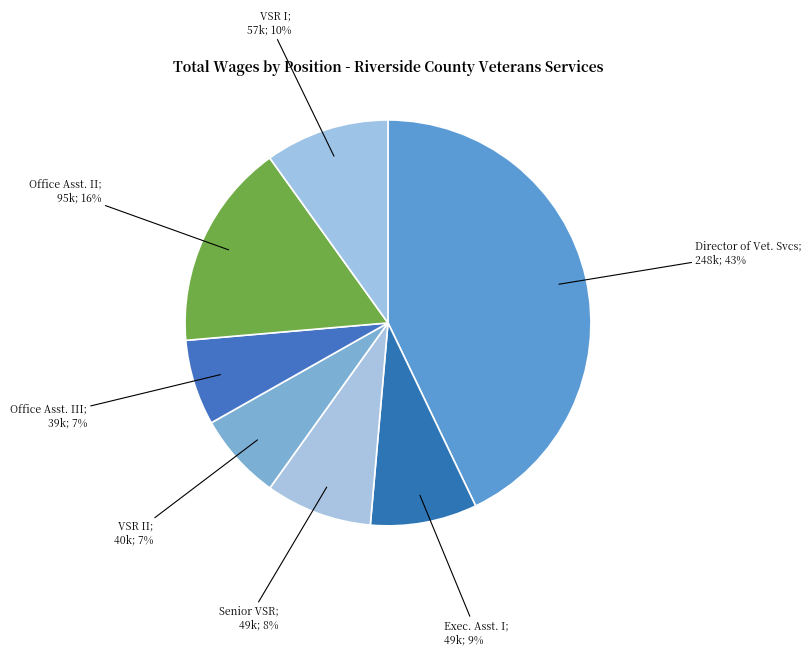

How many slices are in this pie chart?

7